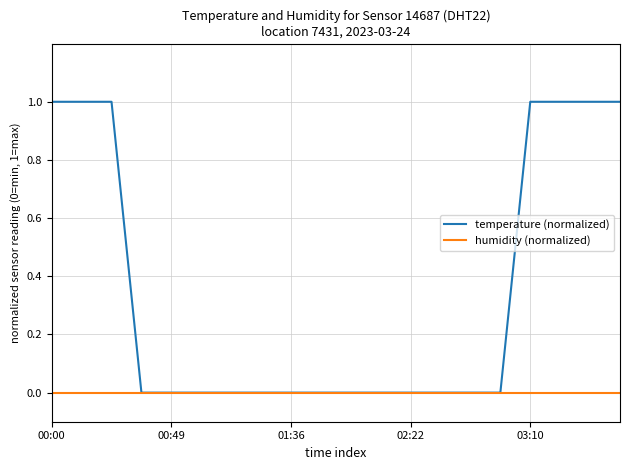

Which series has the largest total across all categories?

temperature (normalized)